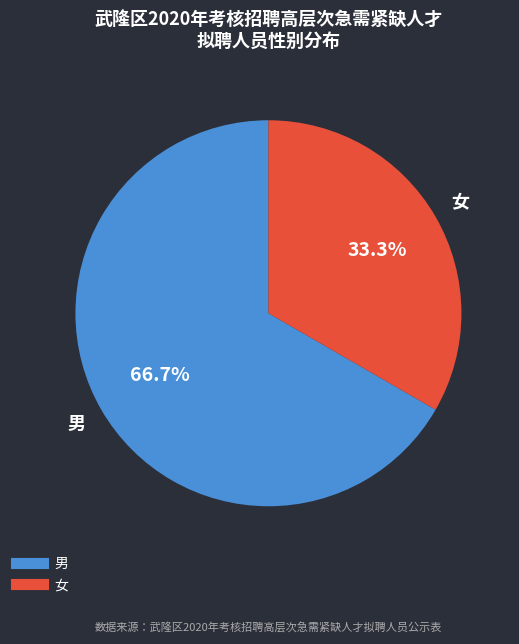

Which slice represents more than half of the pie?

男